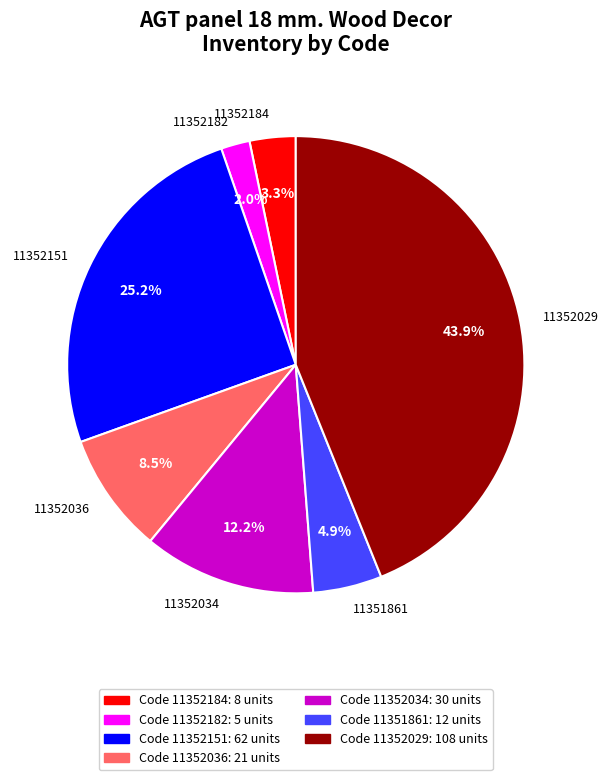

Does 11352029 represent more than half of the total?

No